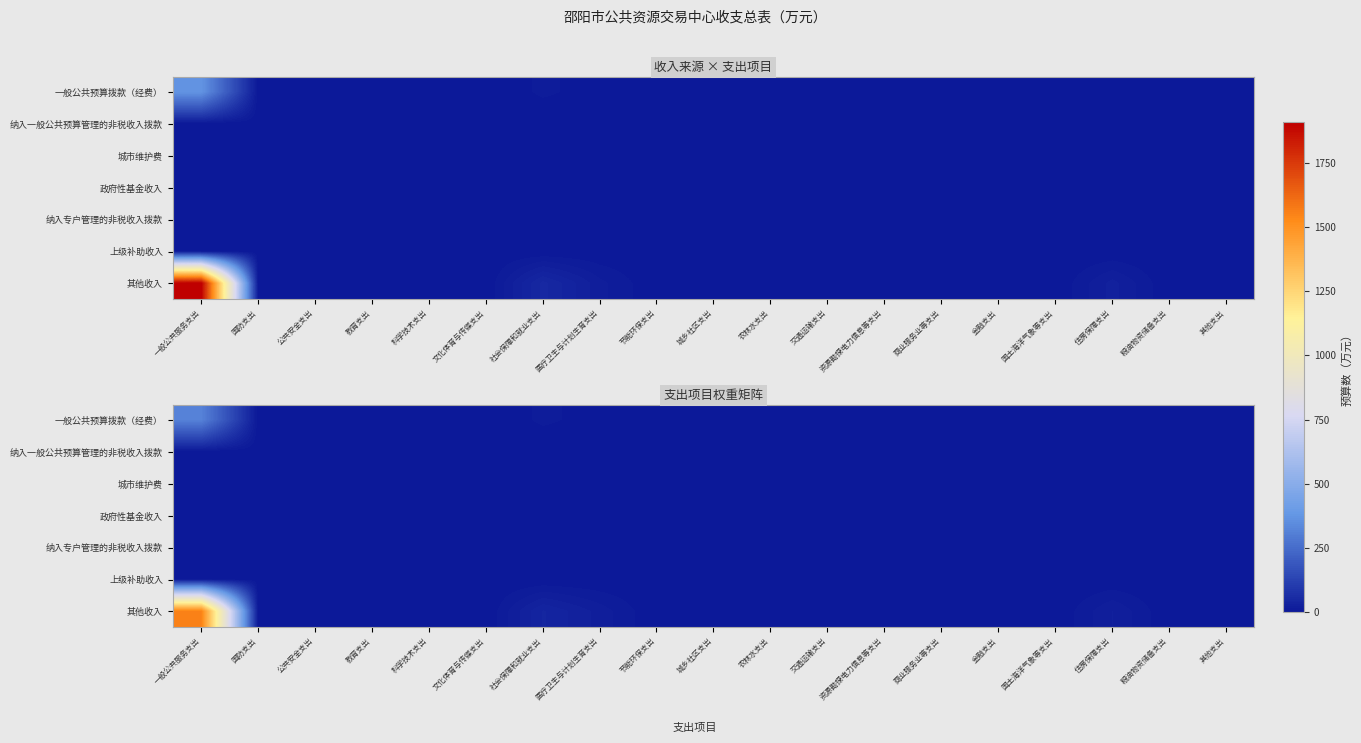

At which category does the chart reach its peak across all series?

一般公共服务支出